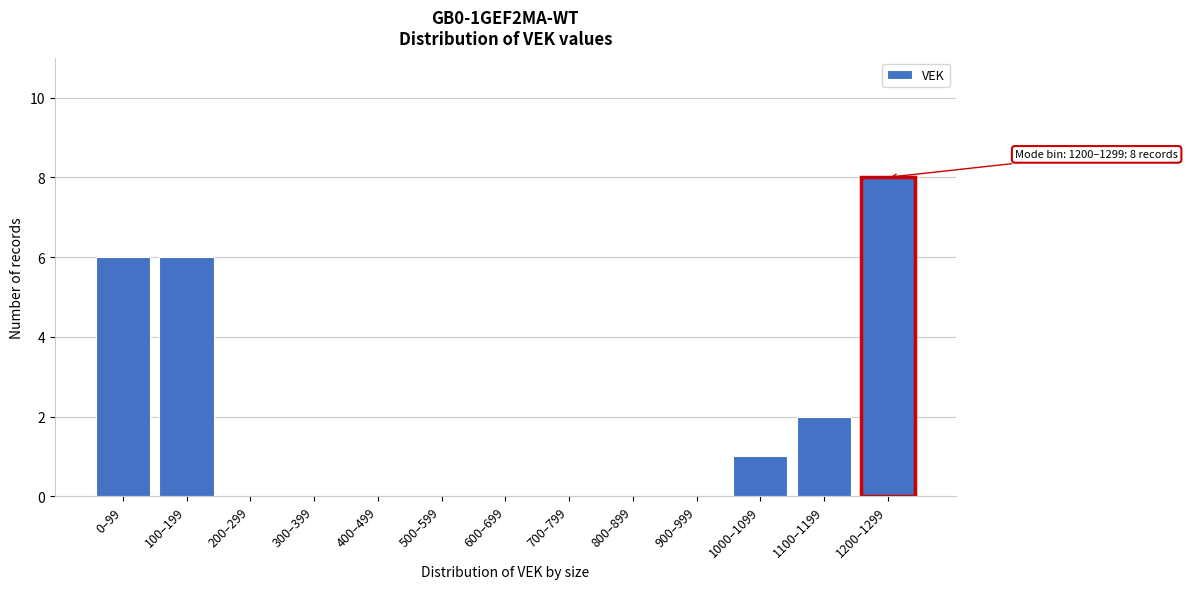

Reading right to left, extract all data points from this chart.

1200–1299=8	1100–1199=2	1000–1099=1	900–999=0	800–899=0	700–799=0	600–699=0	500–599=0	400–499=0	300–399=0	200–299=0	100–199=6	0–99=6